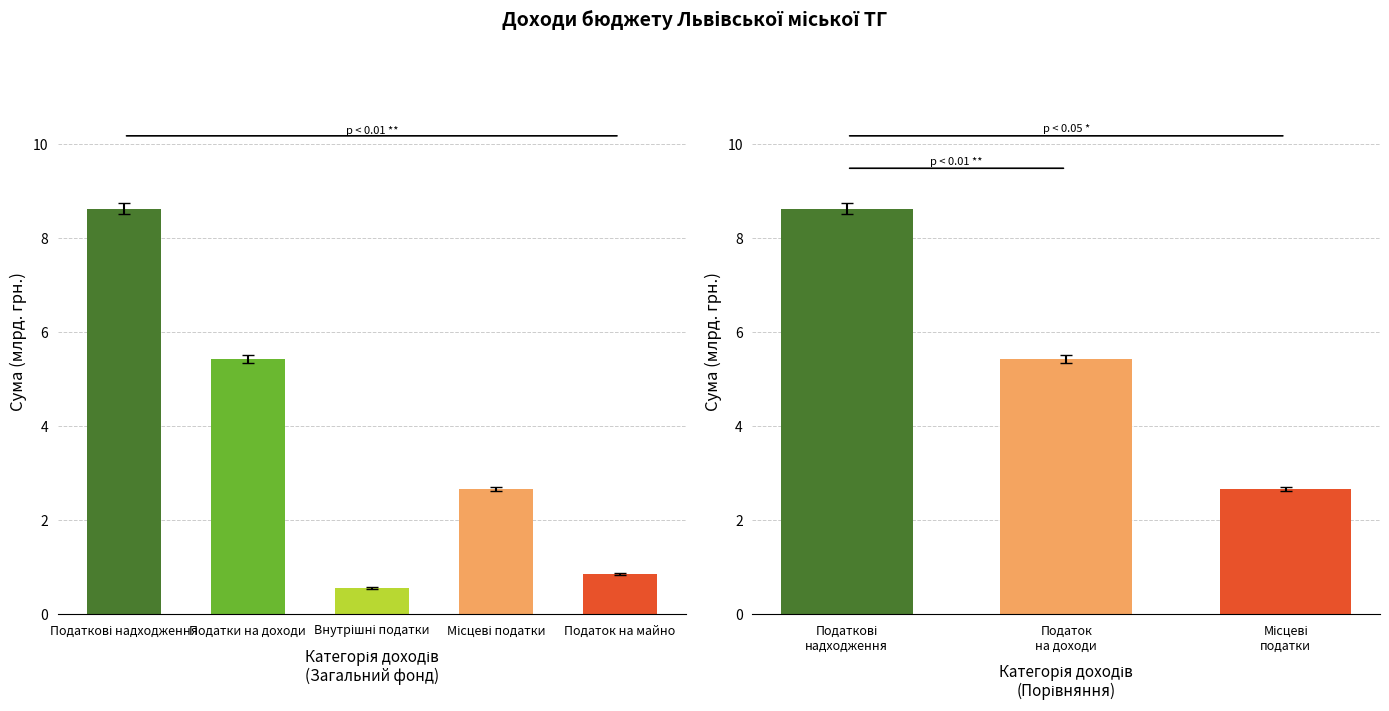

Approximately how many times larger is the value at Податок на майно compared to Місцеві податки?

0.3